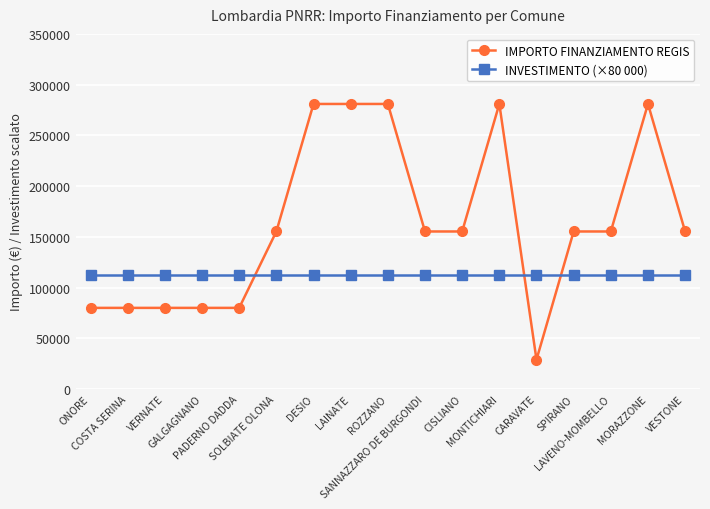

Reading left to right, list all the values displayed in this chart.

IMPORTO FINANZIAMENTO REGIS: 79922	79922	79922	79922	79922	155234	280932	280932	280932	155234	155234	280932	28902	155234	155234	280932	155234
INVESTIMENTO (×80 000): 112000	112000	112000	112000	112000	112000	112000	112000	112000	112000	112000	112000	112000	112000	112000	112000	112000